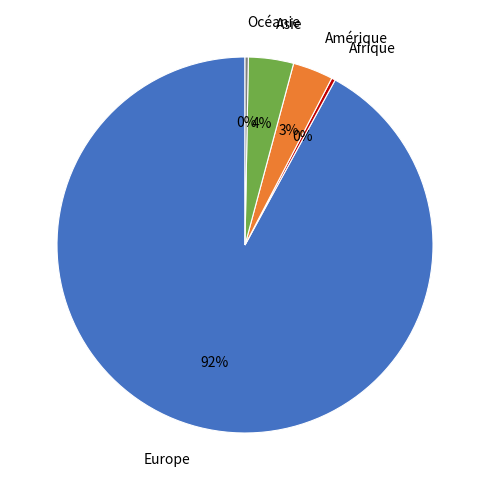

True or false: Asie accounts for 4% of the total.

True